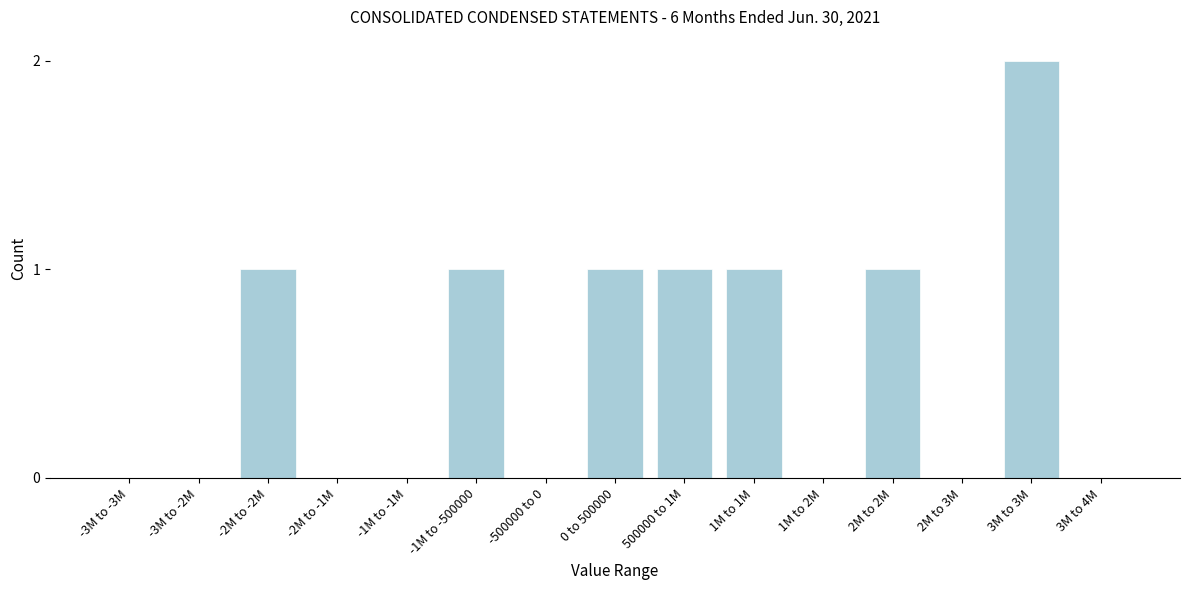

Reading right to left, extract all data points from this chart.

3M to 4M=0	3M to 3M=2	2M to 3M=0	2M to 2M=1	1M to 2M=0	1M to 1M=1	500000 to 1M=1	0 to 500000=1	-500000 to 0=0	-1M to -500000=1	-1M to -1M=0	-2M to -1M=0	-2M to -2M=1	-3M to -2M=0	-3M to -3M=0